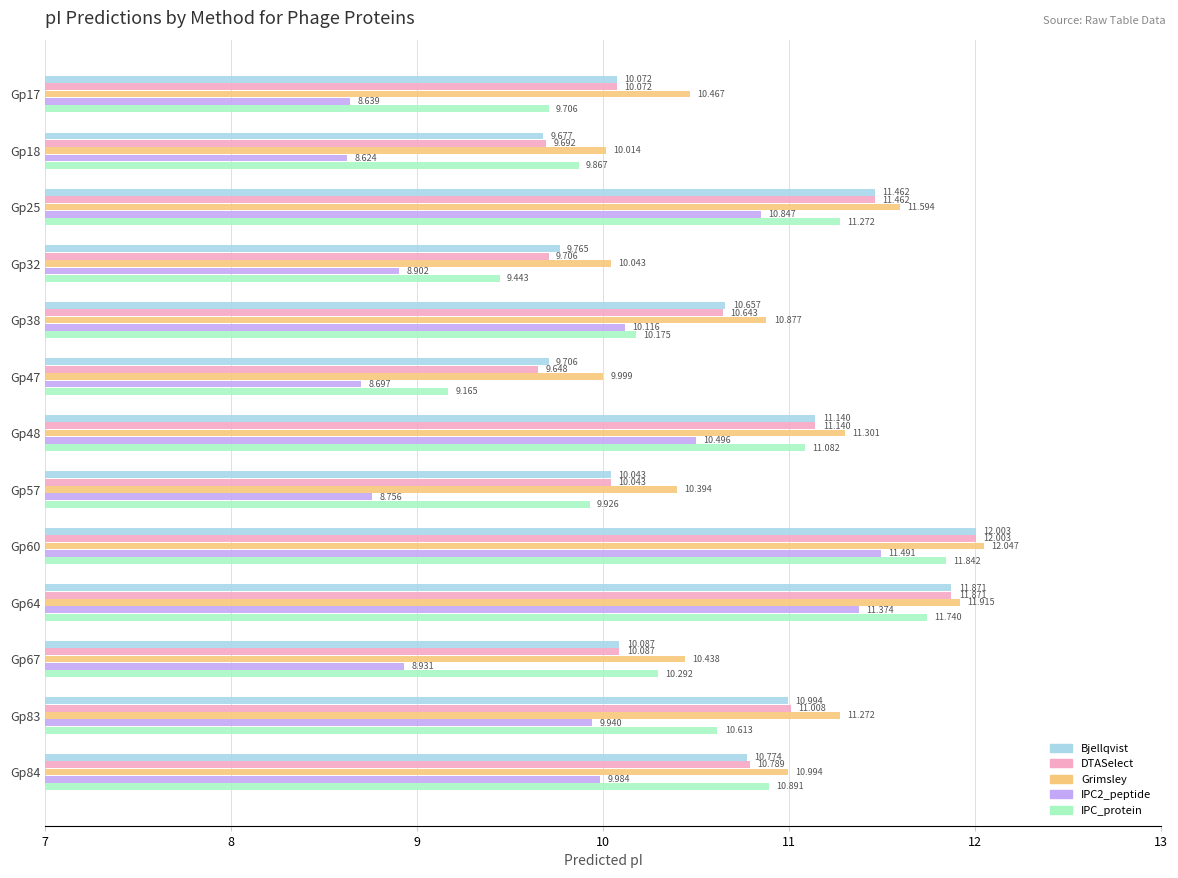

Is the value of Grimsley at Gp25 greater than the value of IPC2_peptide at Gp38?

Yes